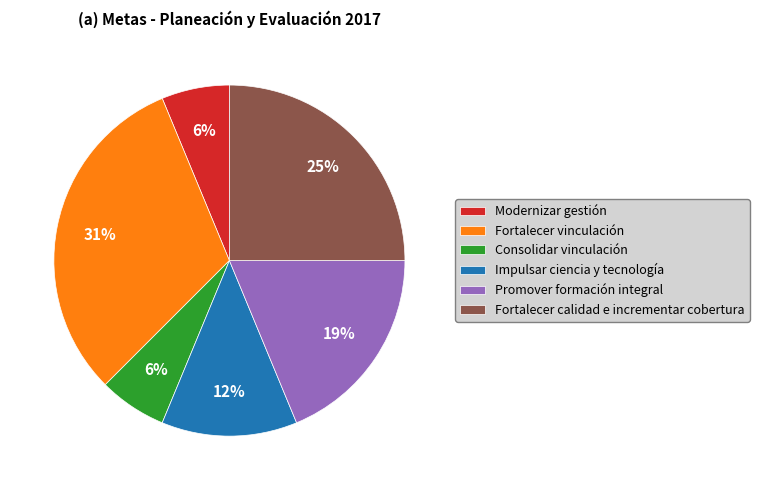

Which slice is the largest?

Fortalecer vinculación